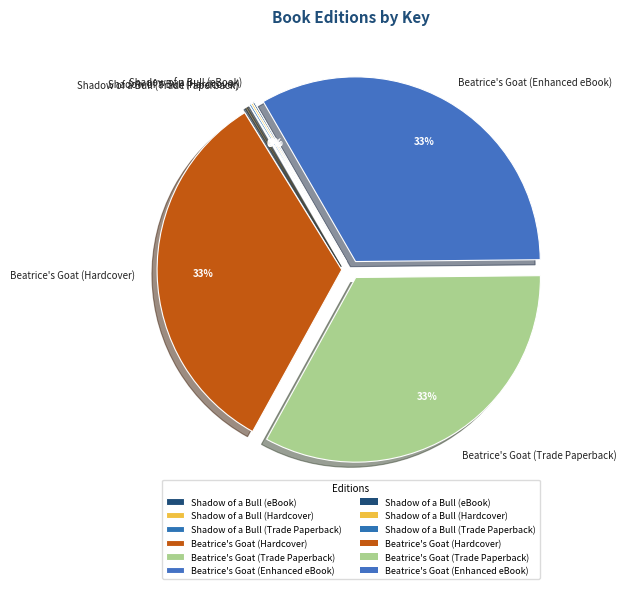

To the nearest percent, what portion does Beatrice's Goat (Hardcover) represent?

33%